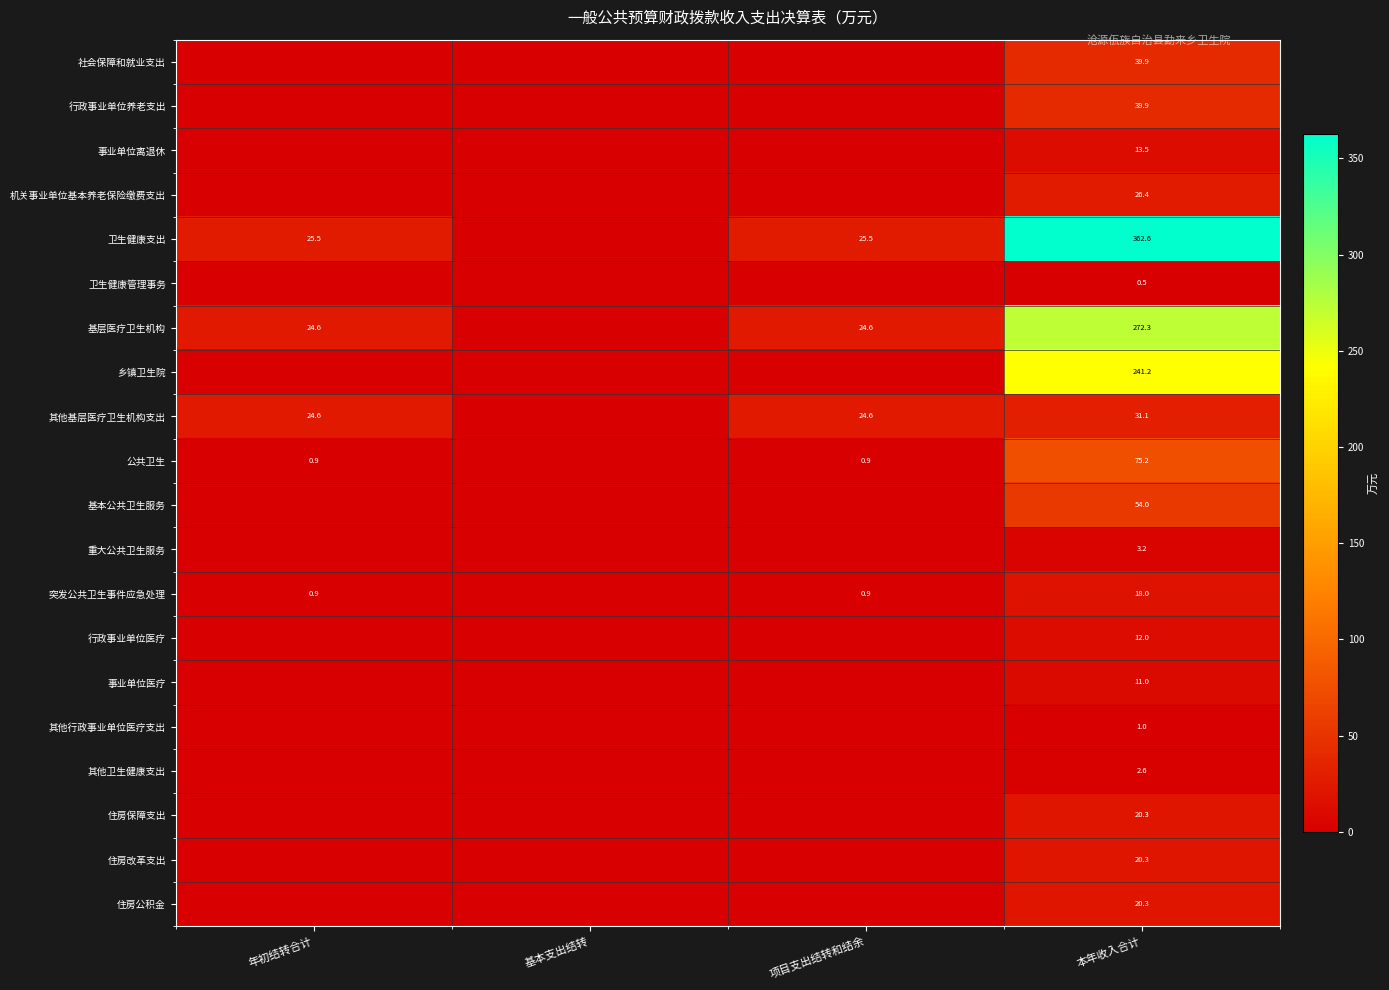

The value of 重大公共卫生服务 at 本年收入合计 is 3.2. True or false?

True